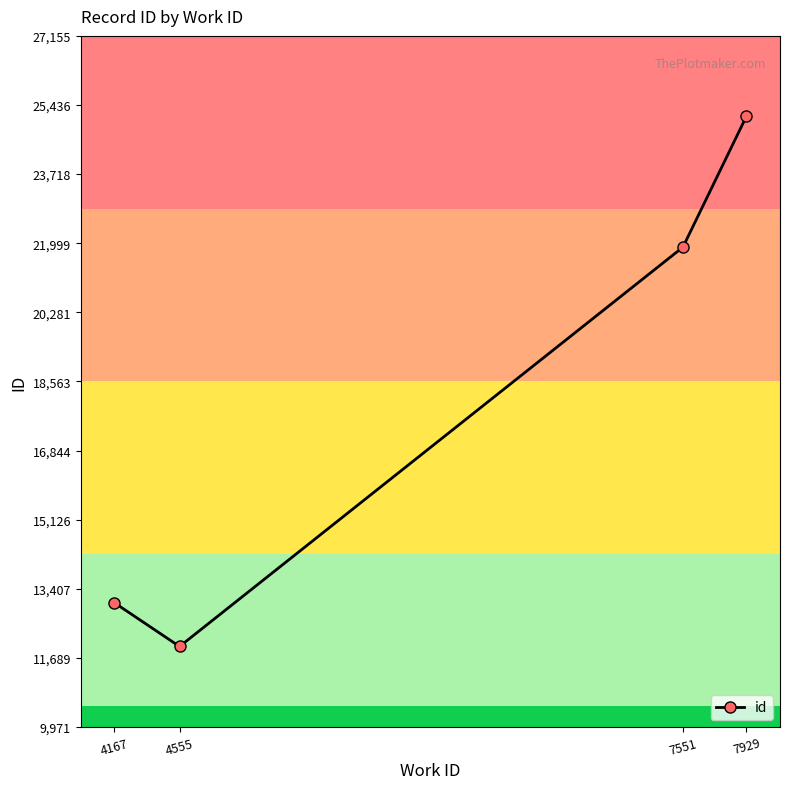

True or false: the data has more than 2 interior local peaks.

False